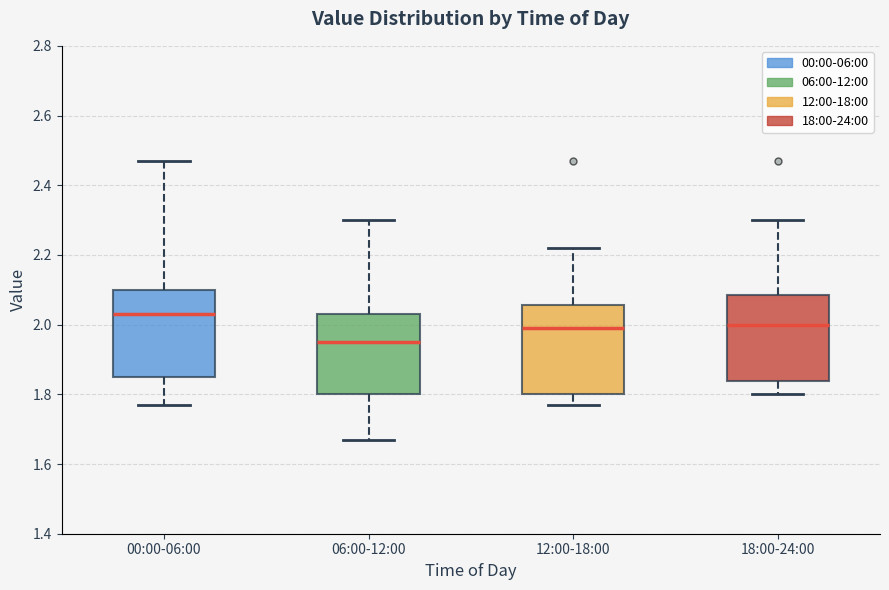

Reading left to right, read every box against the y-axis: the position of its median line, the range the box covers, and the ends of its whiskers. The values are not printed on the chart, so give them approximately, as read against the axis.

00:00-06:00: median 2.04, box 1.86 to 2.10, whiskers 1.78 to 2.48
06:00-12:00: median 1.96, box 1.80 to 2.04, whiskers 1.68 to 2.30
12:00-18:00: median 2.00, box 1.80 to 2.06, whiskers 1.78 to 2.22
18:00-24:00: median 2.00, box 1.84 to 2.08, whiskers 1.80 to 2.30